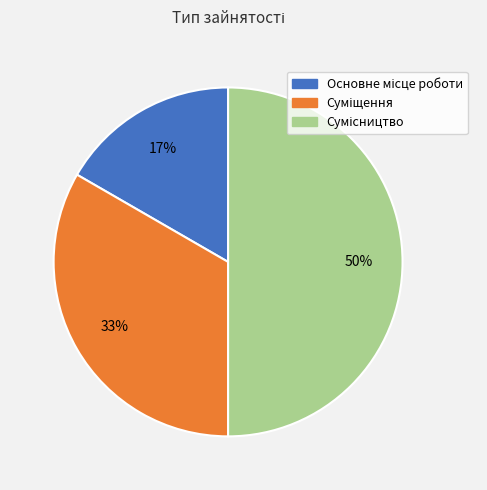

To the nearest percent, what is the difference between the largest and smallest slice percentages?

33%